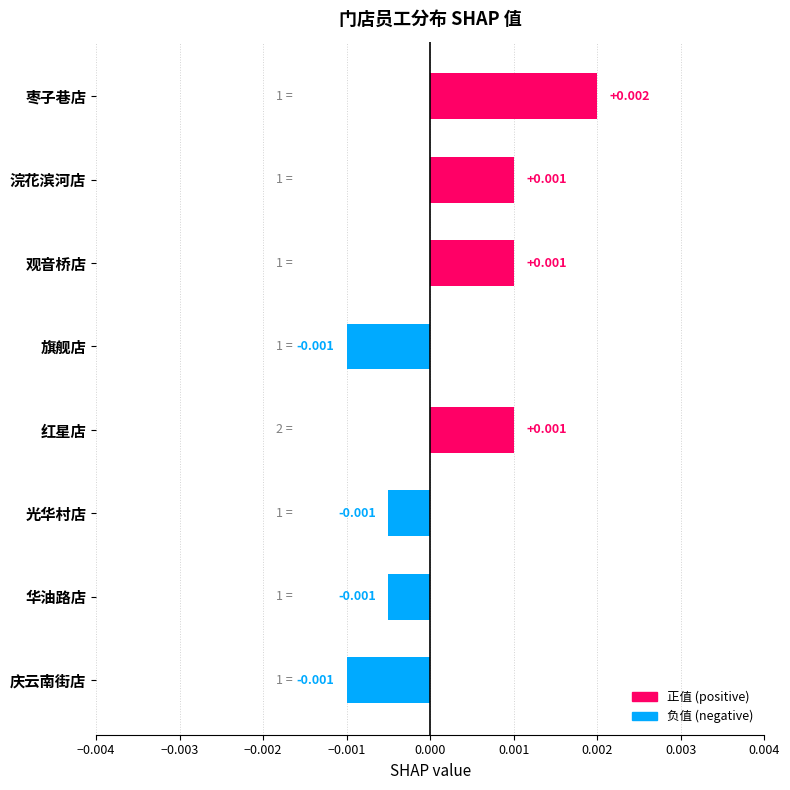

Between 红星店 and 旗舰店, which is larger?

红星店